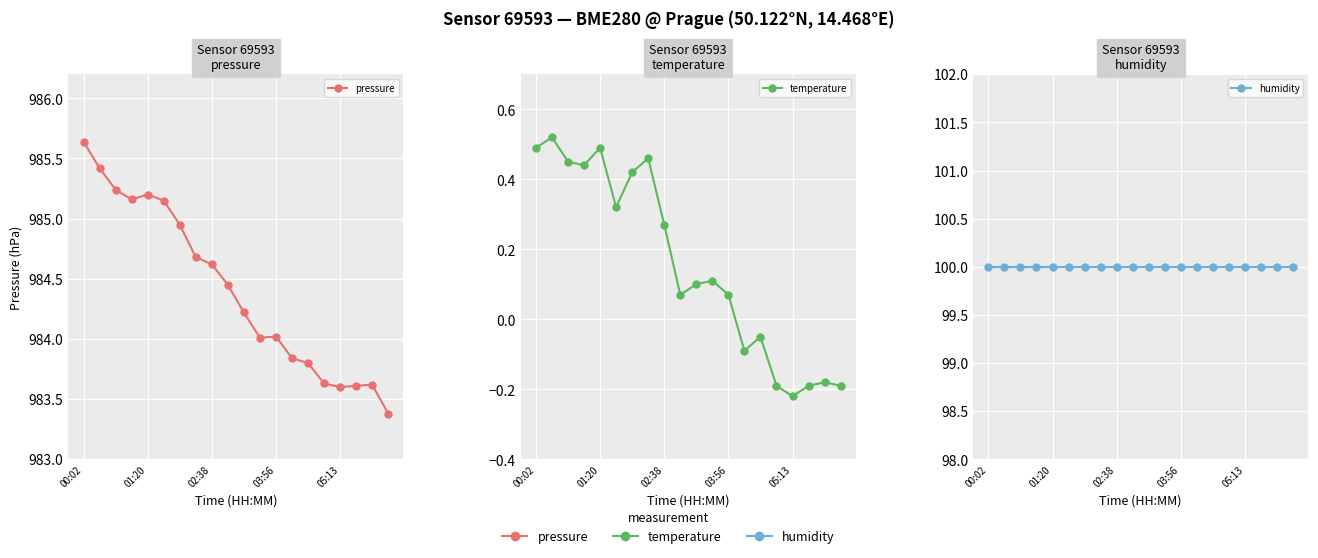

True or false: pressure and temperature cross at least once.

False